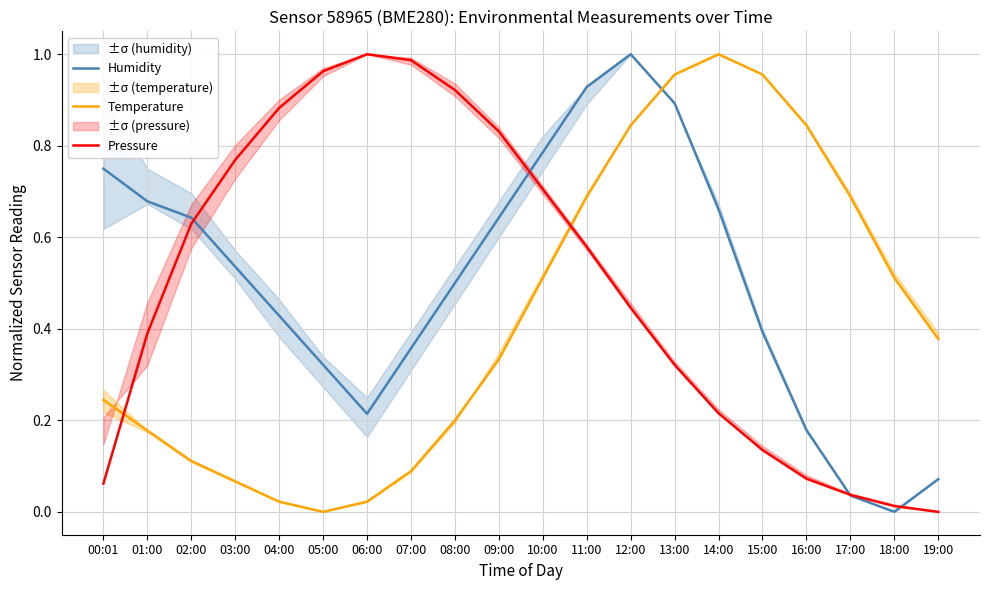

What is the average value of the Temperature series?

0.4